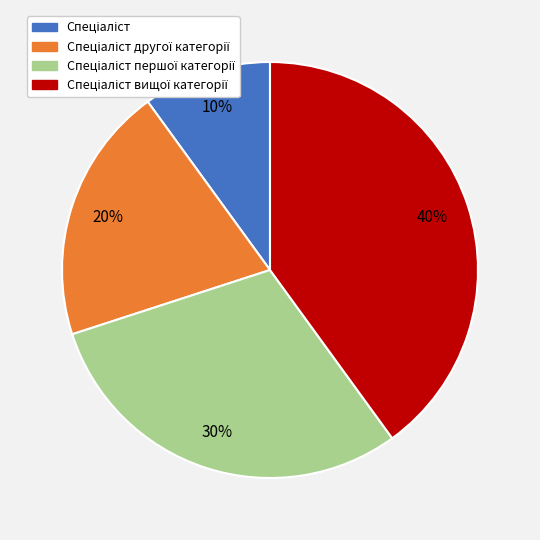

Is there a majority slice in this chart?

No